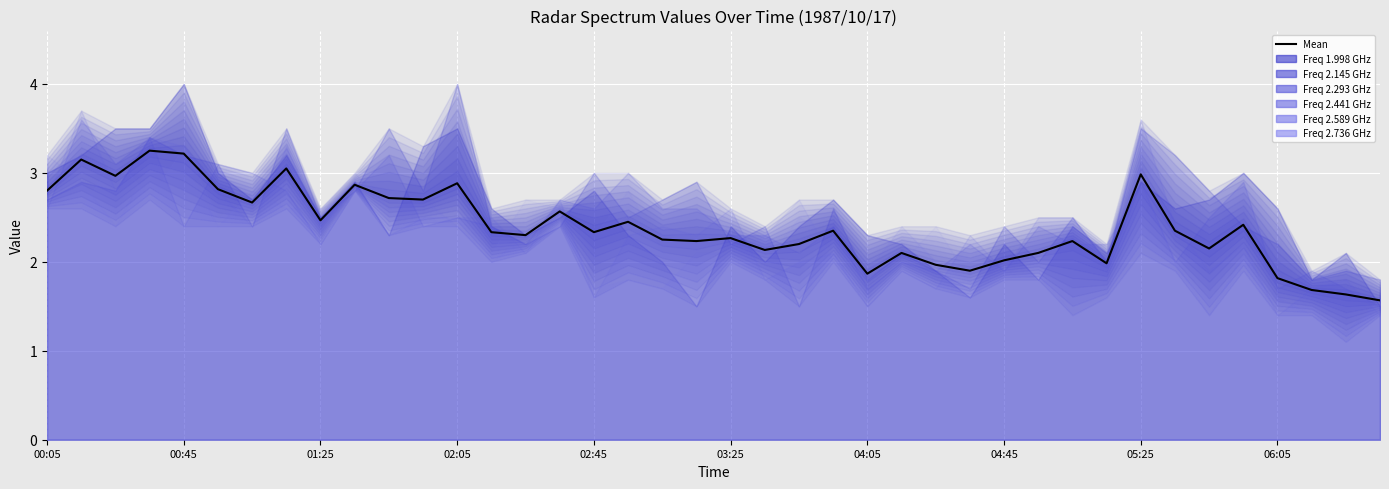

What is the approximate value at 04:05?

1.9